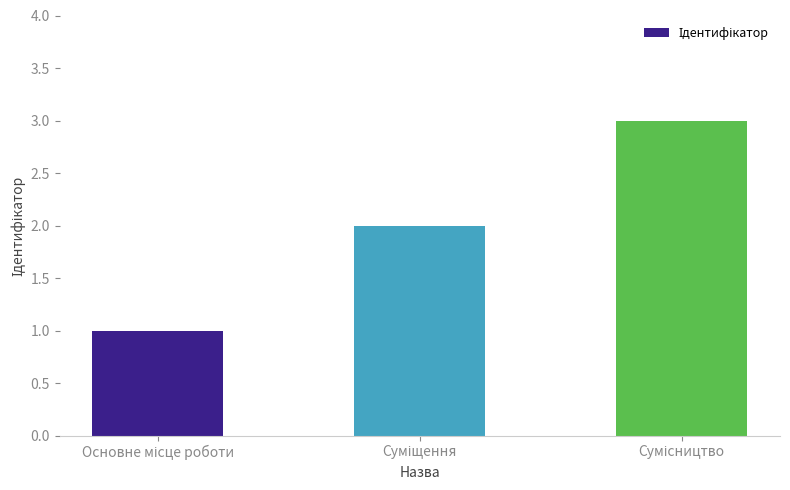

Reading left to right, extract all data points from this chart.

1	2	3